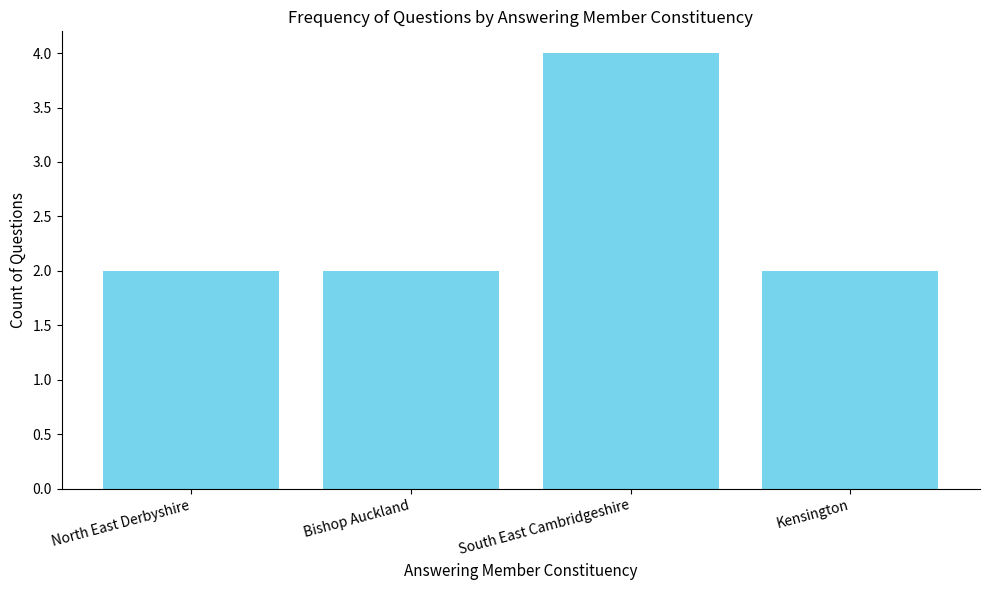

Which category has the highest value across all series?

South East Cambridgeshire